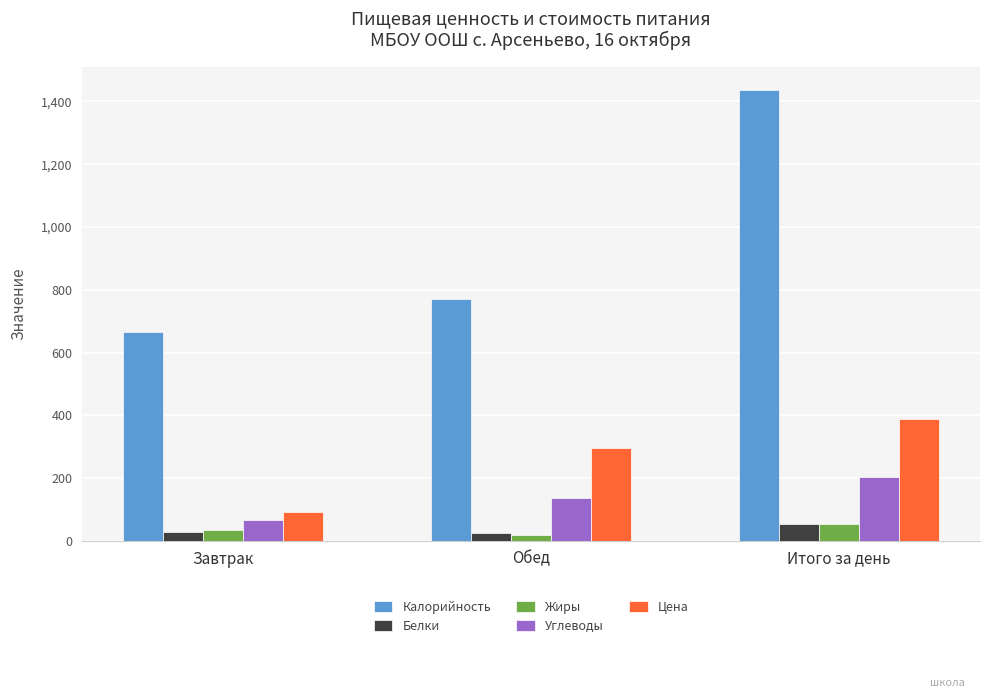

What are all the series names shown in the legend?

Калорийность, Белки, Жиры, Углеводы, Цена